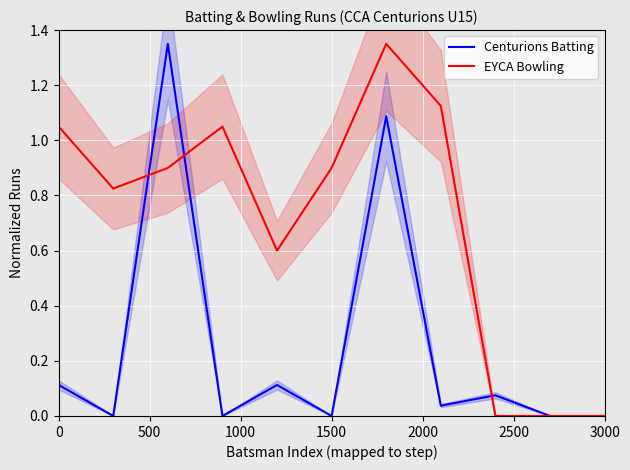

How many interior local peaks does the EYCA Bowling series have?

2